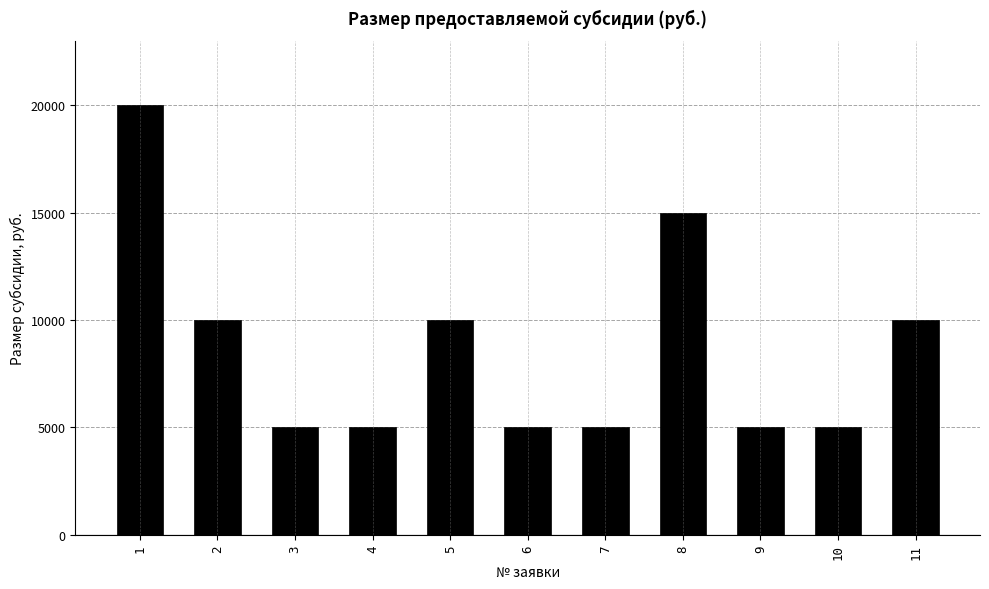

Reading left to right, extract all data points from this chart.

20000	10000	5000	5000	10000	5000	5000	15000	5000	5000	10000